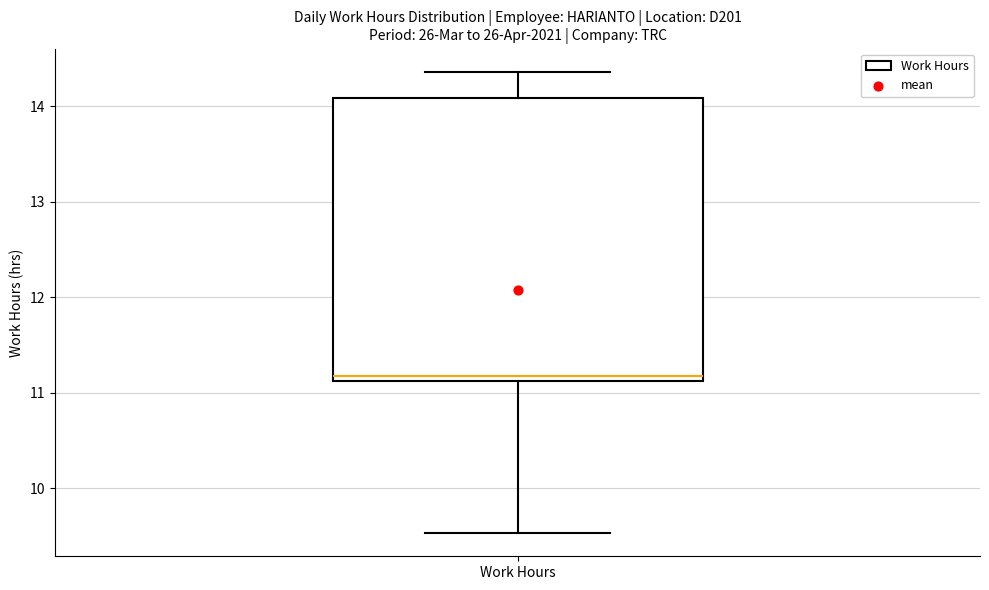

Read this box plot against the y-axis: the position of the median line, the range covered by the box, and the ends of both whiskers. The values are not printed on the chart, so give them approximately, as read against the axis.

median 11.2, box 11.1 to 14.1, whiskers 9.5 to 14.4